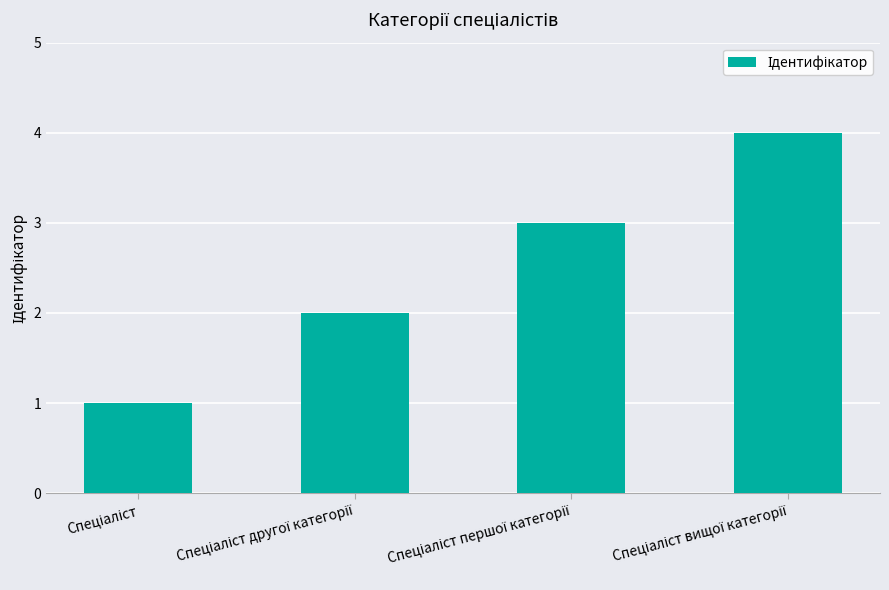

What is the maximum value shown in the chart?

4